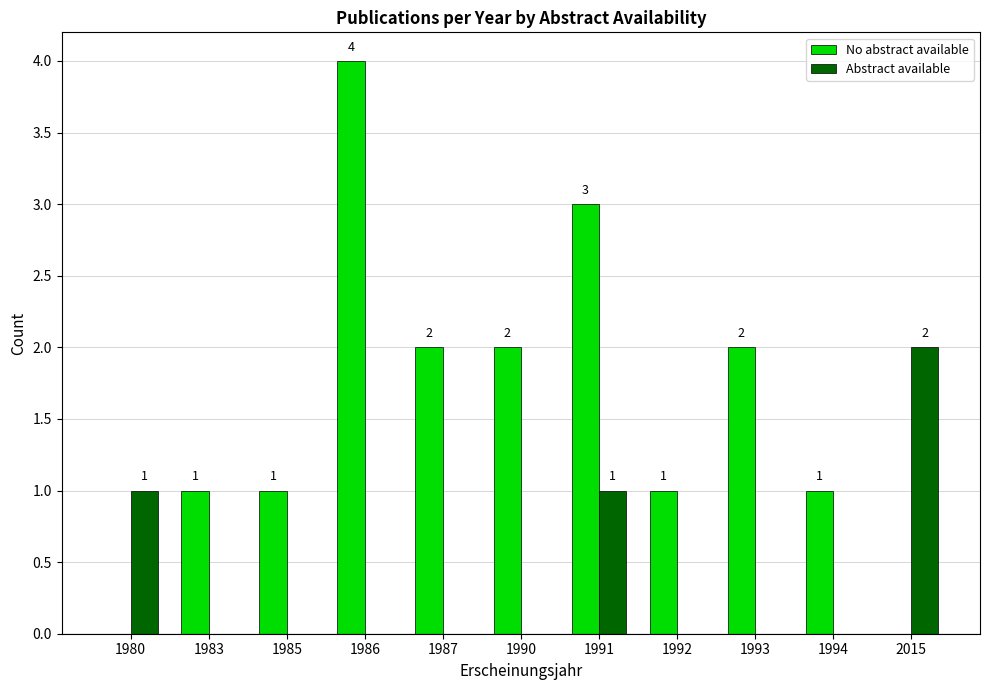

Which series has the largest total across all categories?

No abstract available